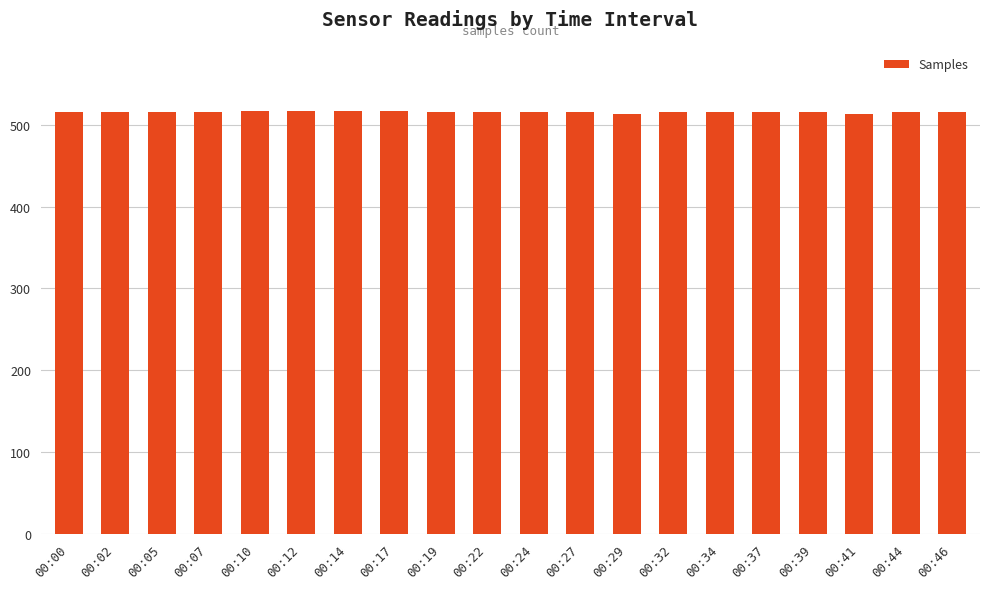

What is the ratio of the value at 00:14 to the value at 00:00?

1.0